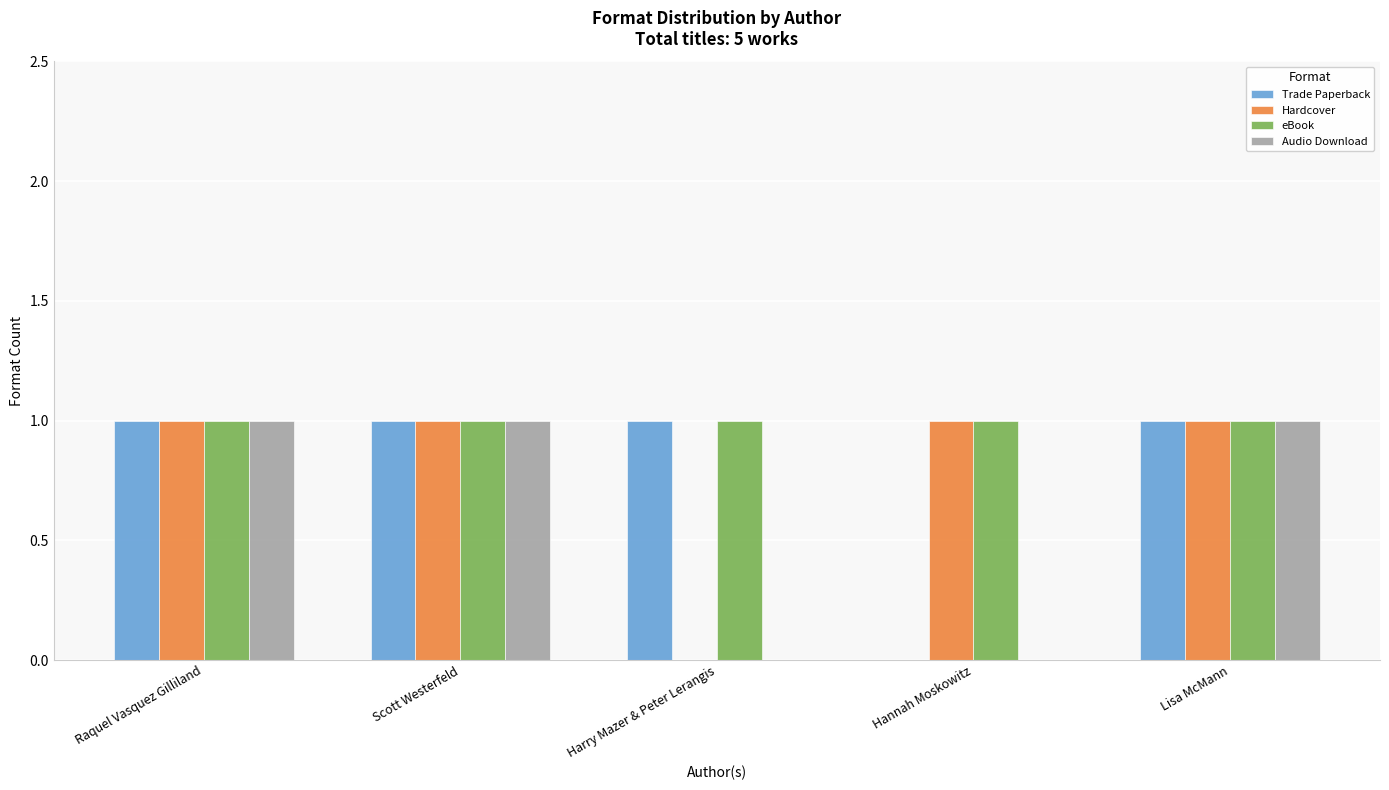

Reading left to right, extract all data points from this chart.

Trade Paperback: 1	1	1	0	1
Hardcover: 1	1	0	1	1
eBook: 1	1	1	1	1
Audio Download: 1	1	0	0	1